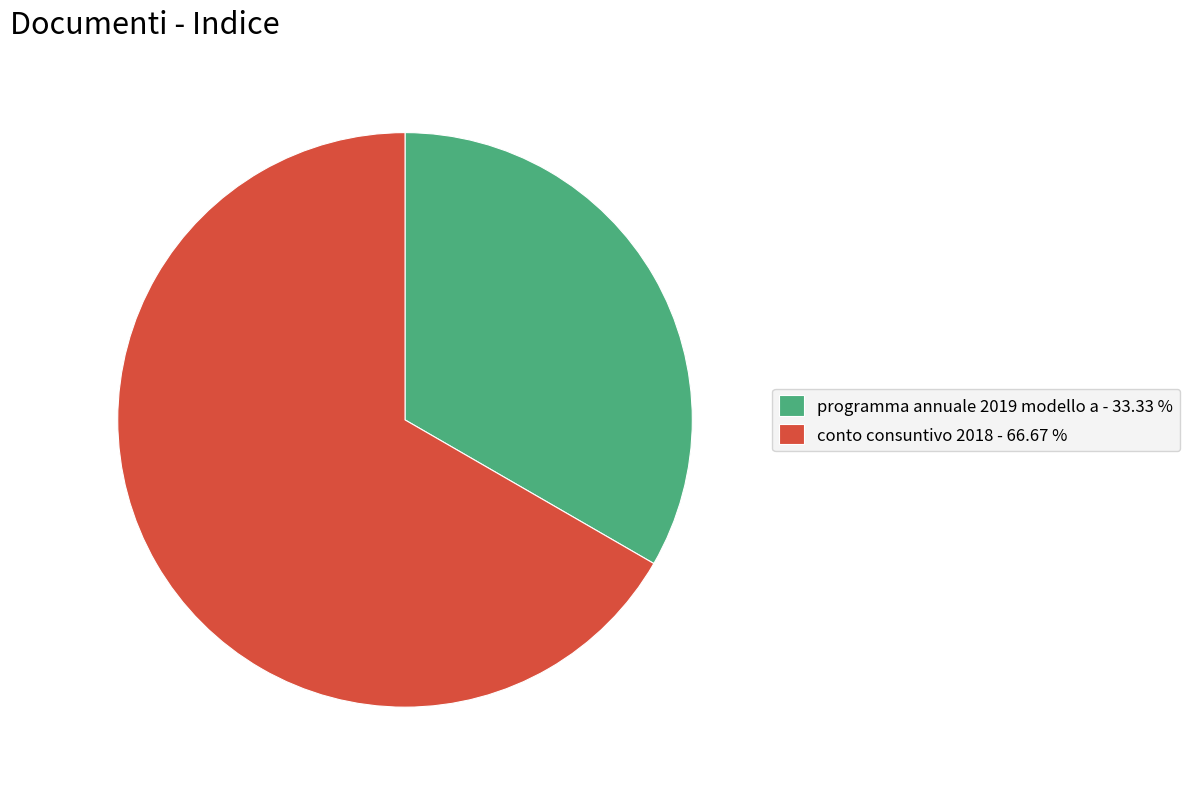

Count the number of slices in the pie.

2